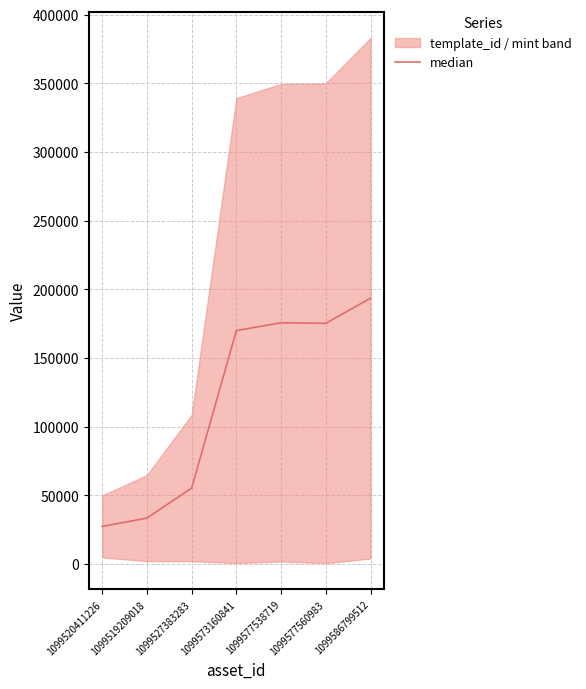

What is the highest value of the median series?

193503.5